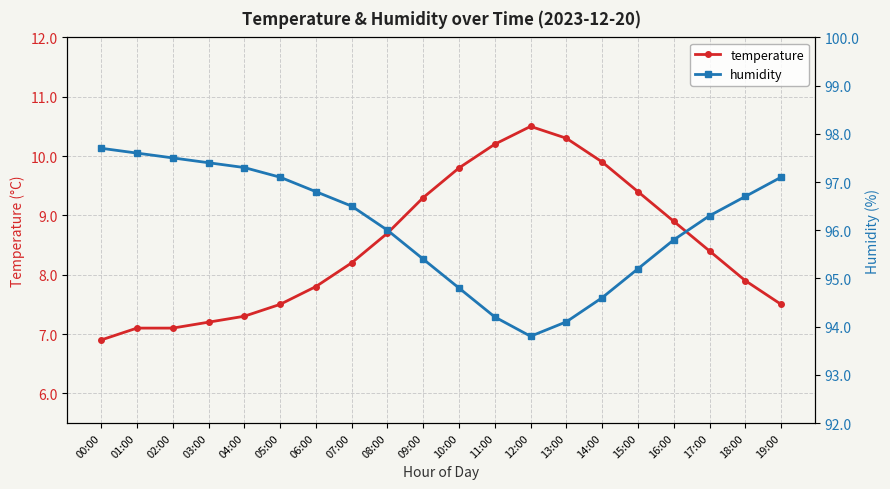

Which label corresponds to the smallest value in the chart?

00:00